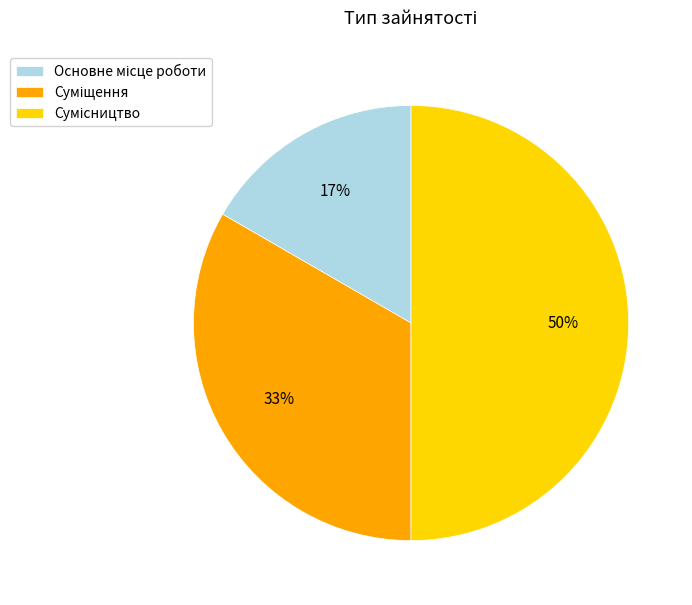

To the nearest percent, what is the difference between the largest and smallest slice percentages?

33%